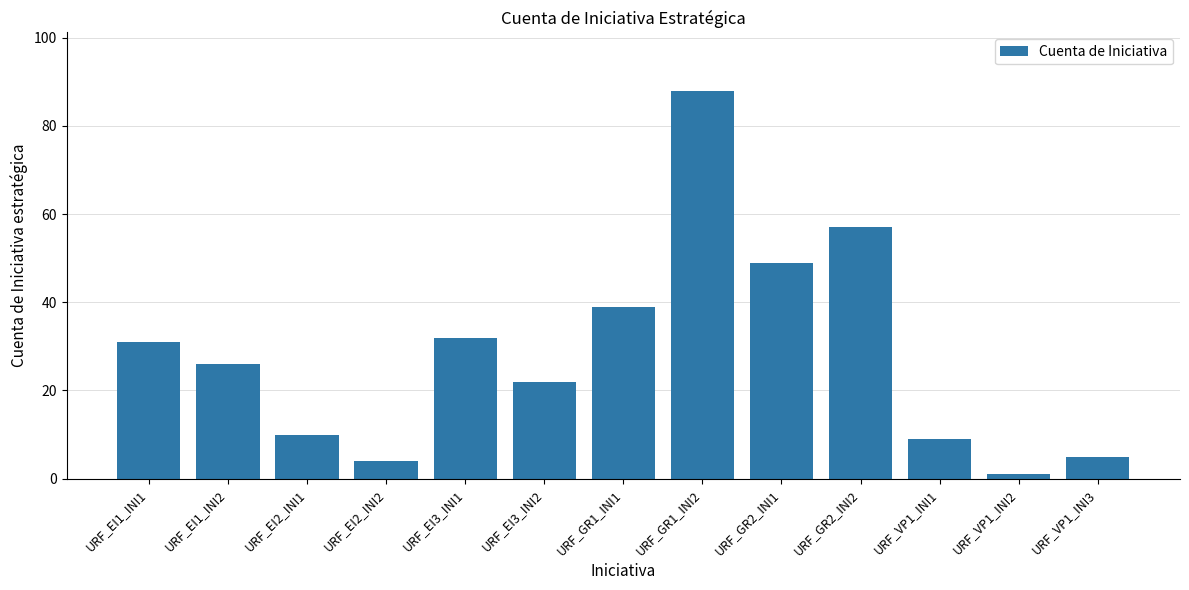

Is it true that the value at URF_GR2_INI2 is 92?

False